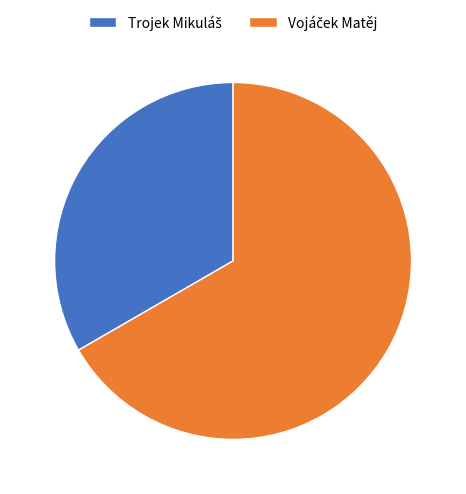

Does any single category account for the majority?

Yes